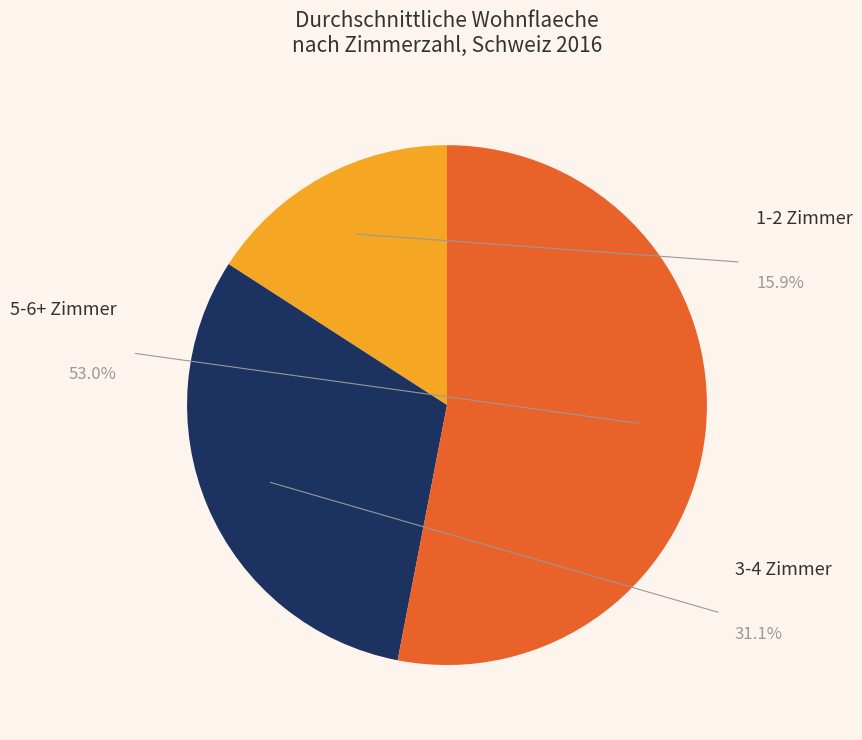

Combined, do 3 Zimmer and 4 Zimmer account for over 50%?

No